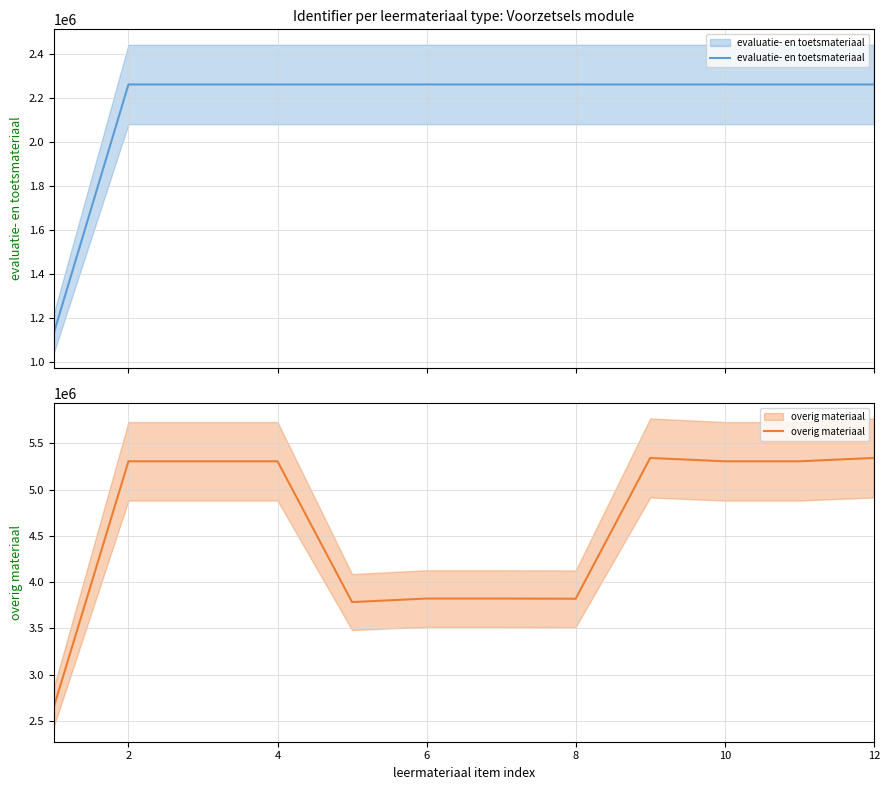

What are all the series names shown in the legend?

evaluatie- en toetsmateriaal, overig materiaal